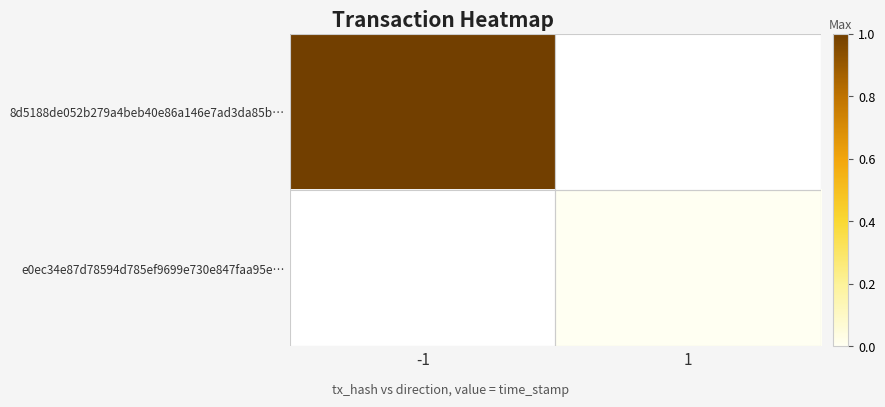

Rank the series by their average value, from highest to lowest.

8d5188de052b279a4beb40e86a146e7ad3da85b…, e0ec34e87d78594d785ef9699e730e847faa95e…